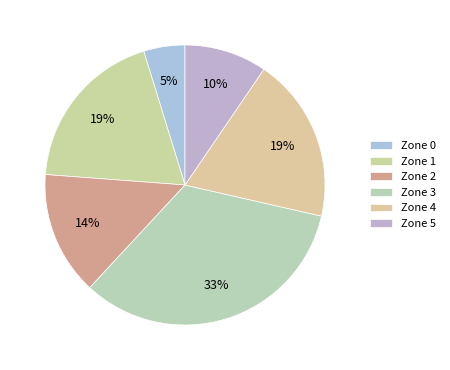

Count the number of slices in the pie.

6